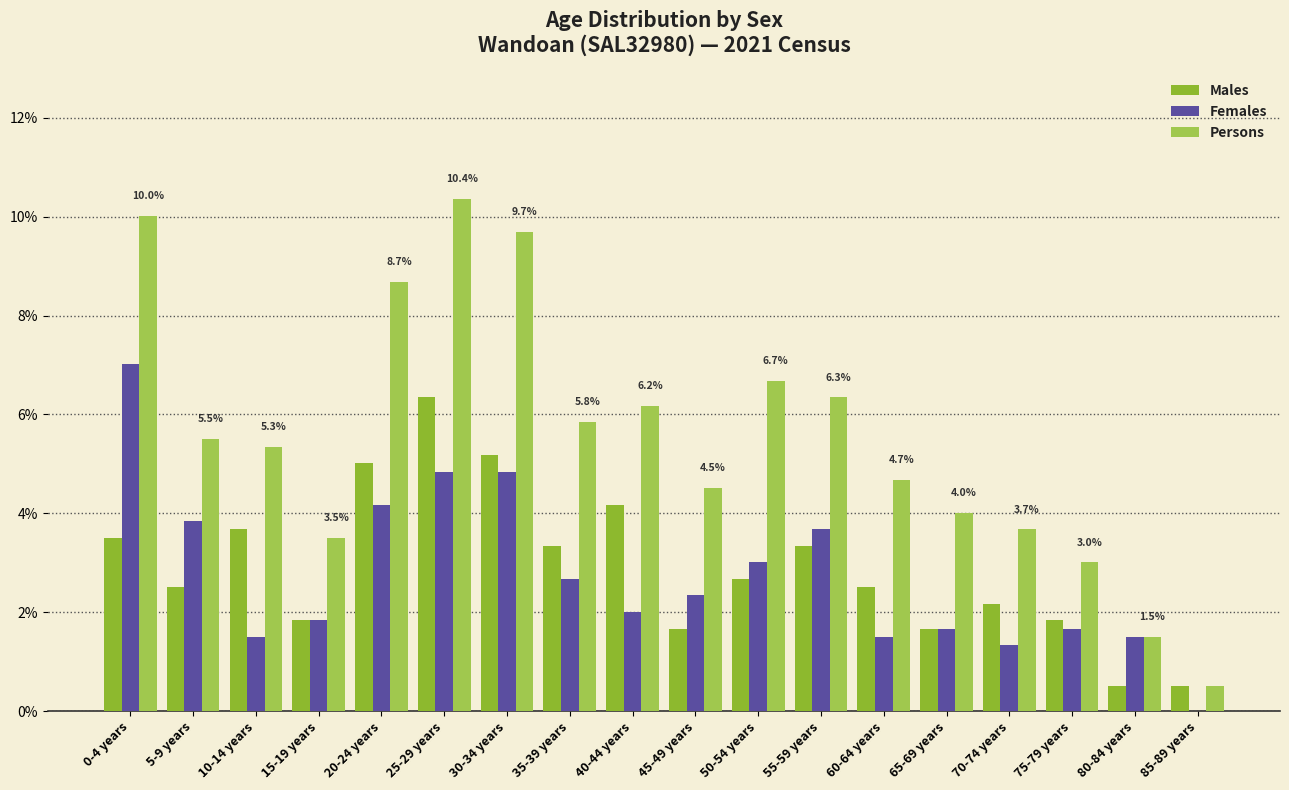

Which series has the widest spread of values?

Persons